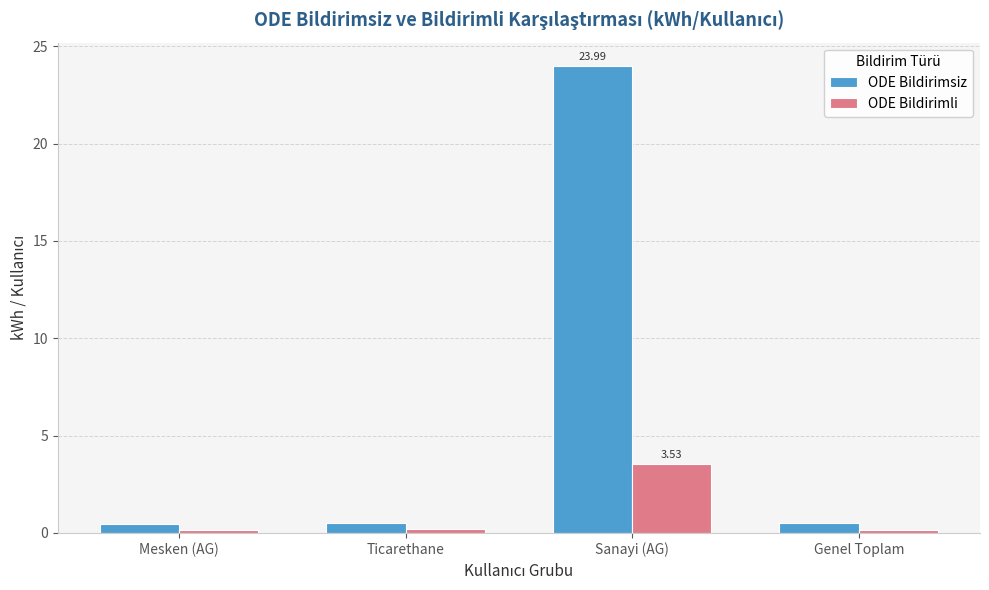

Which series has the largest total across all categories?

ODE Bildirimsiz